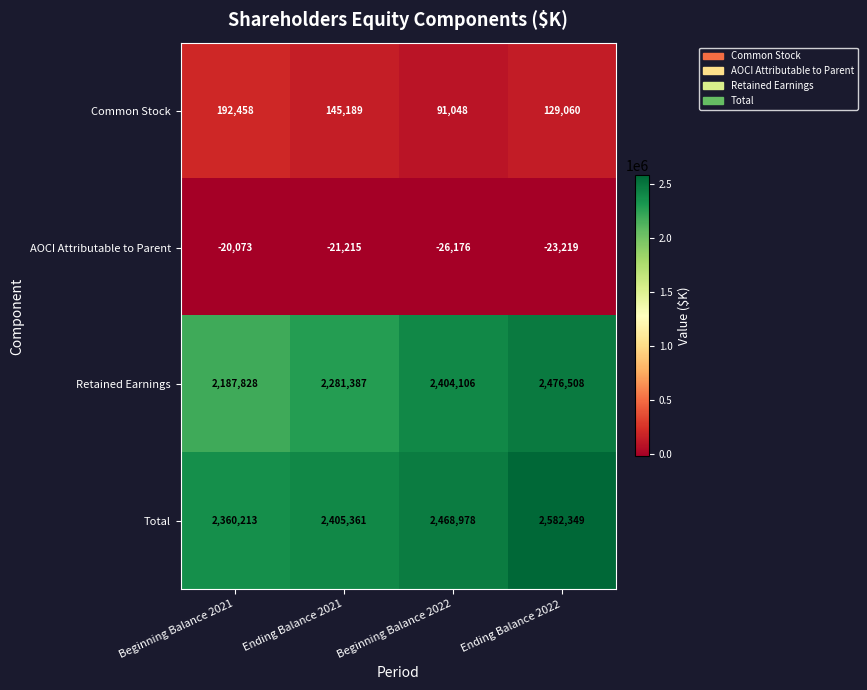

Which series has the largest range (max minus min)?

Retained Earnings